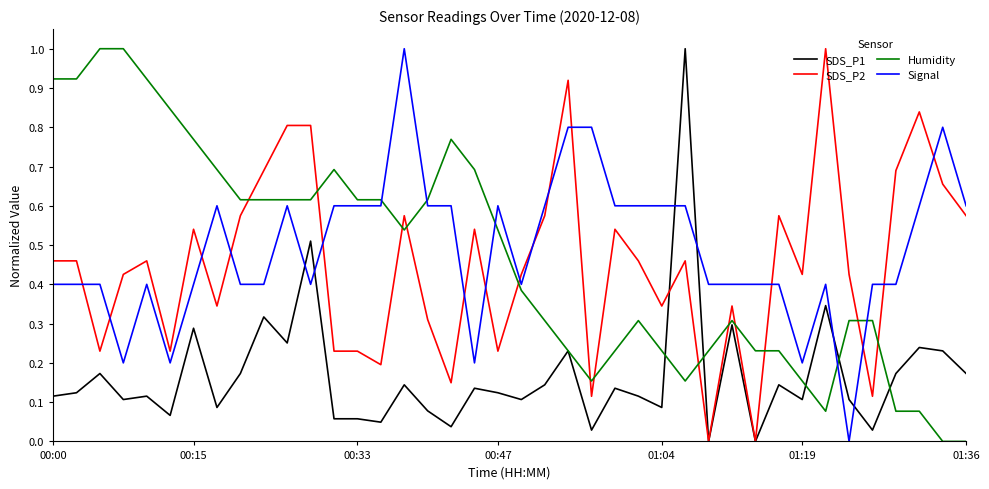

After their last crossing, which series has the higher values: Signal or SDS_P2?

Signal